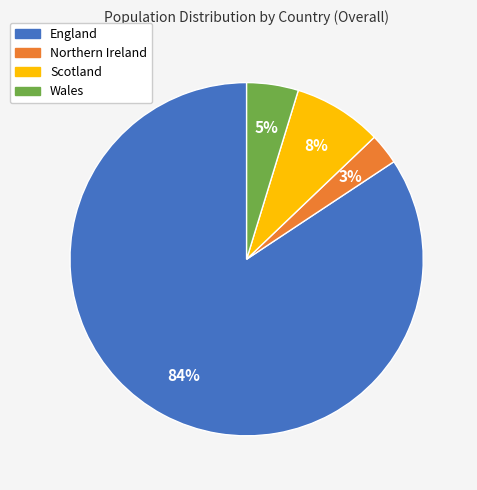

What is the largest slice in the pie chart?

England